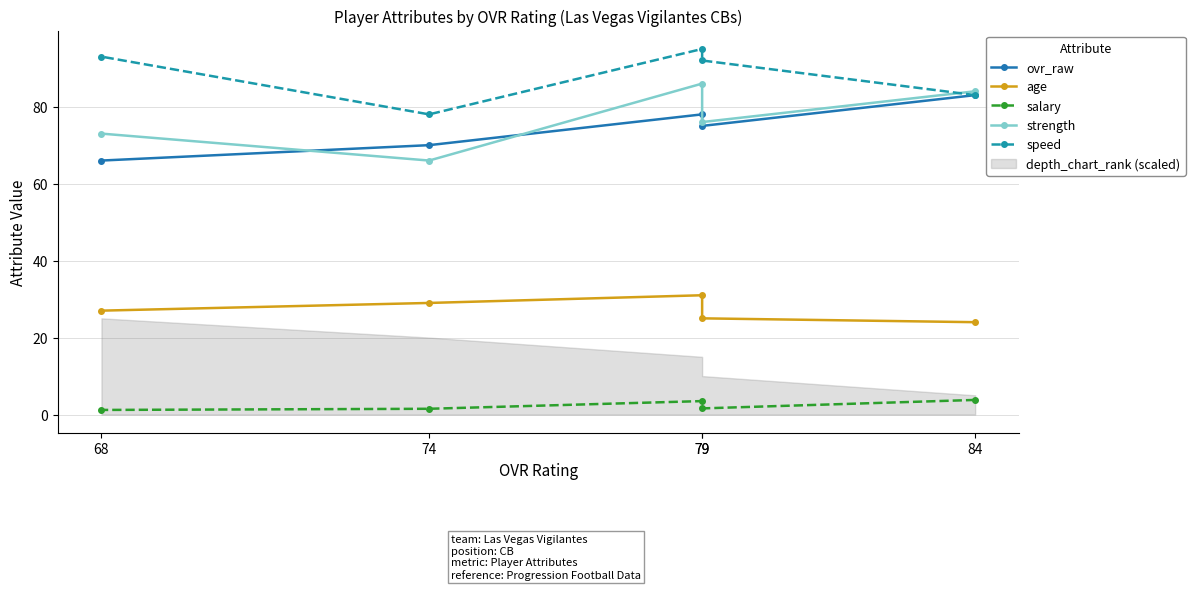

Reading right to left, extract all data points from this chart.

ovr_raw: 68=66.0	74=70.0	79=78.0	79=75.0	84=83.0
age: 68=27.0	74=29.0	79=31.0	79=25.0	84=24.0
salary: 68=1.2	74=1.5	79=3.5	79=1.6	84=3.8
strength: 68=73.0	74=66.0	79=86.0	79=76.0	84=84.0
speed: 68=93.0	74=78.0	79=95.0	79=92.0	84=83.0